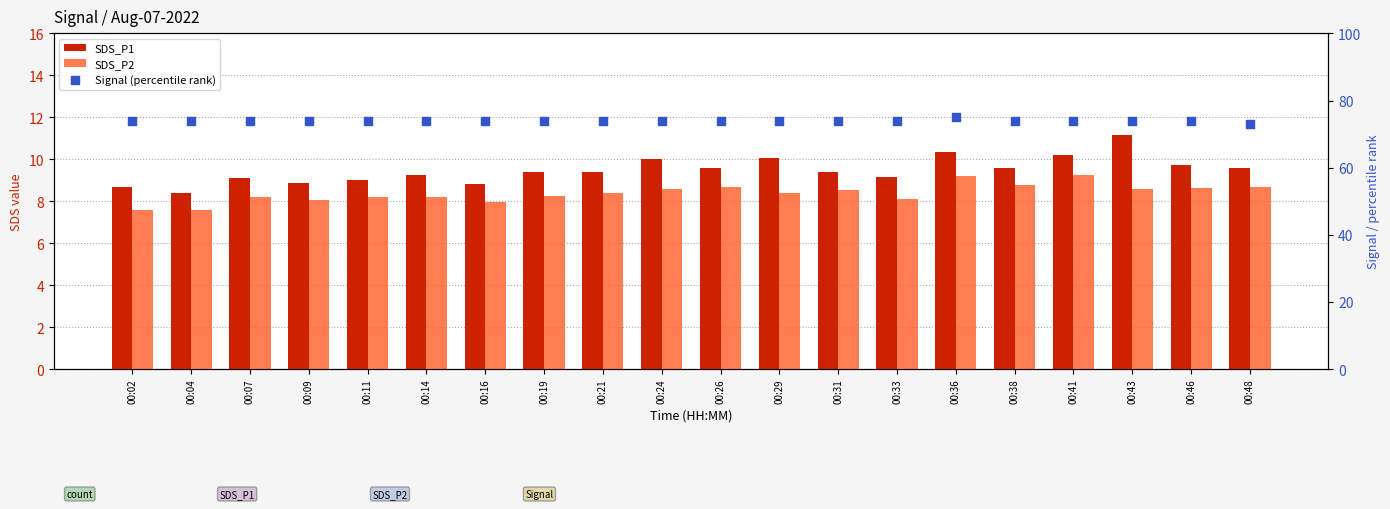

What is the total value across all series at 00:19?

91.7